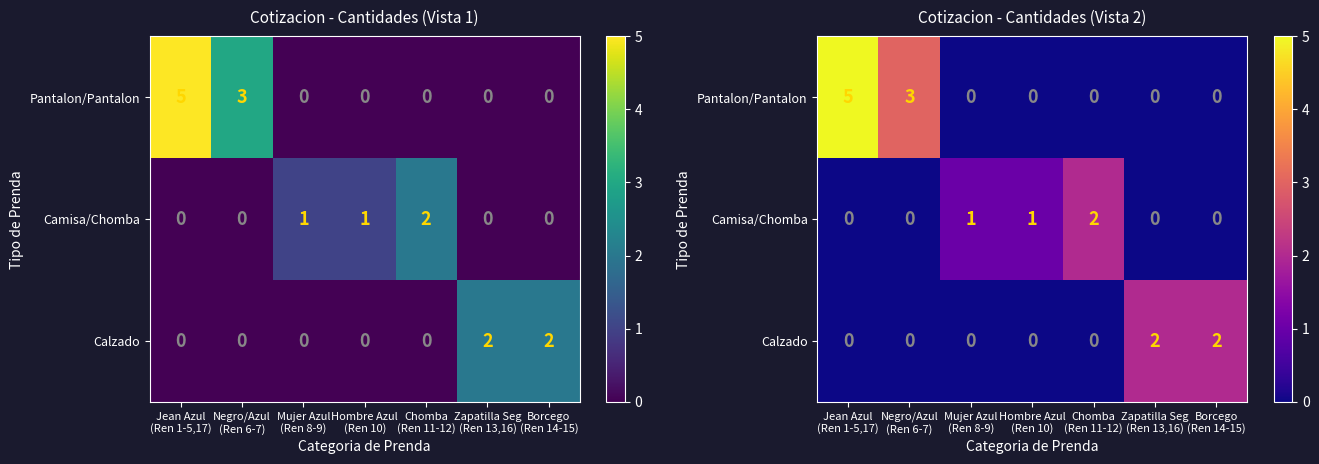

Is it true that Calzado equals 1 at Mujer Azul (Ren 8-9)?

False